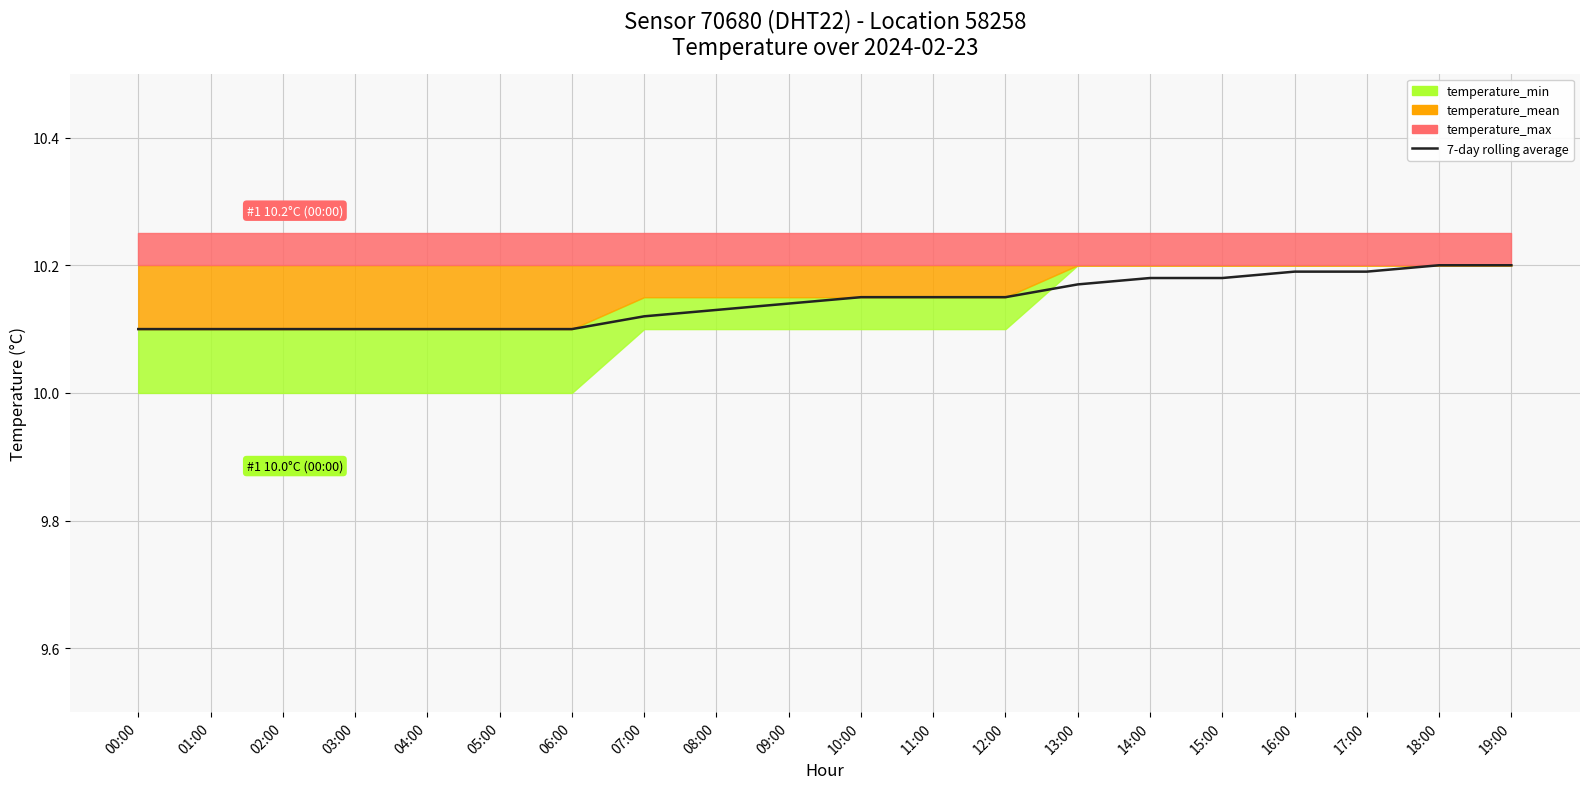

Rank the categories by value from lowest to highest.

00:00, 01:00, 02:00, 03:00, 04:00, 05:00, 06:00, 07:00, 08:00, 09:00, 10:00, 11:00, 12:00, 13:00, 14:00, 15:00, 16:00, 17:00, 18:00, 19:00